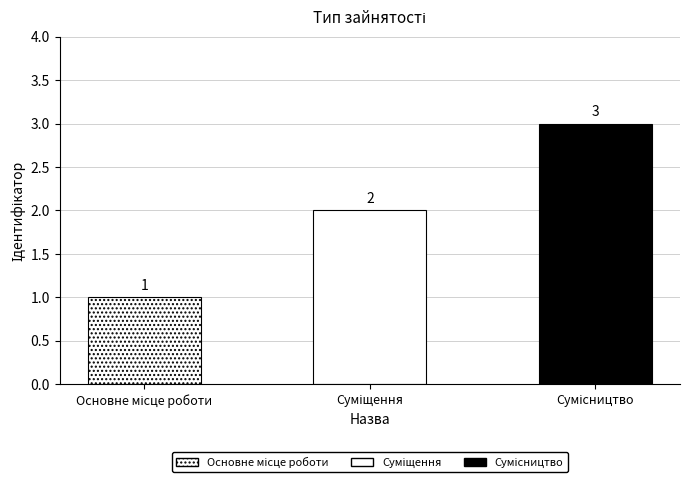

What is the difference between the second highest and minimum values?

1